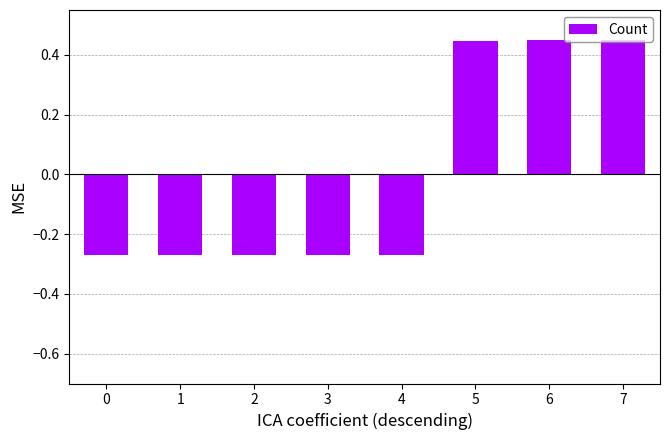

True or false: the data shows 0.2 at 5.

False